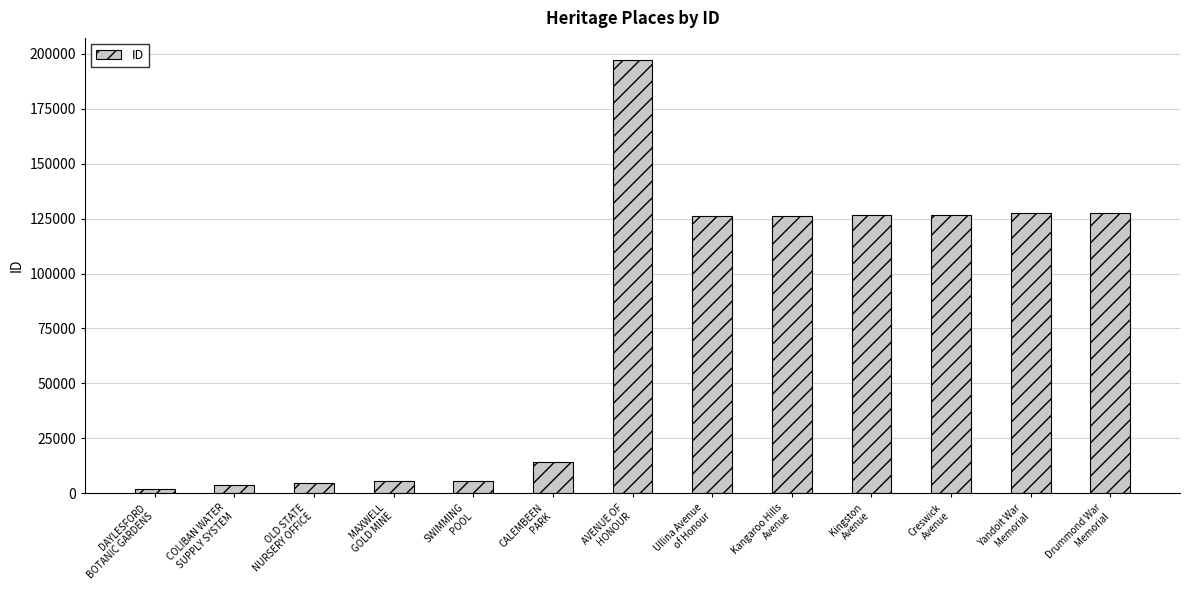

How many distinct data groups are displayed?

1